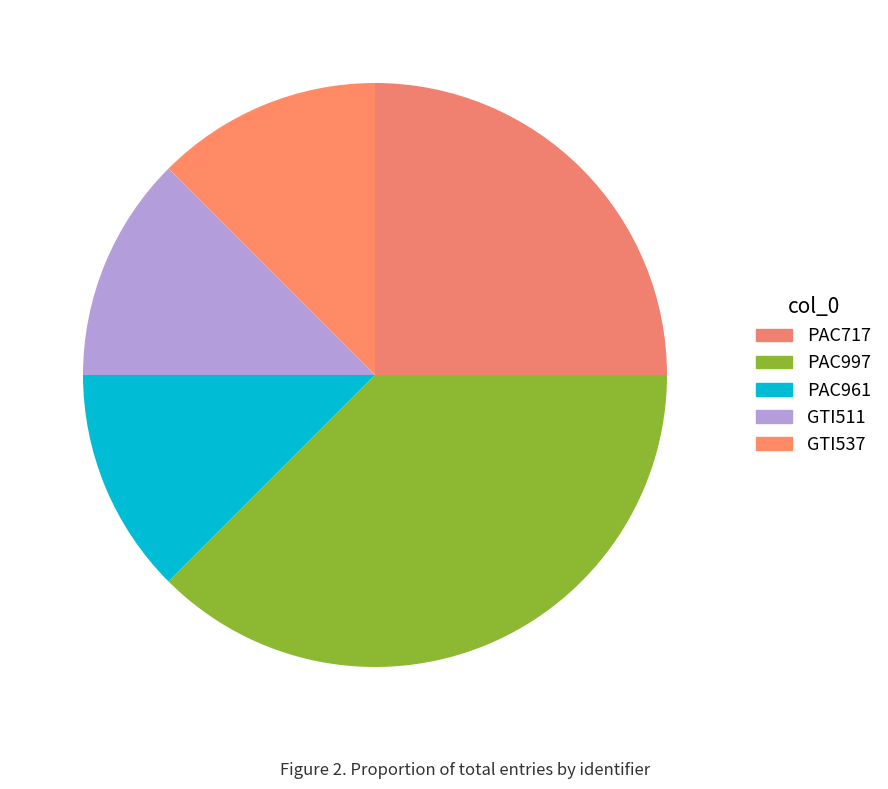

What percentage is NOT represented by GTI511?

87.5%